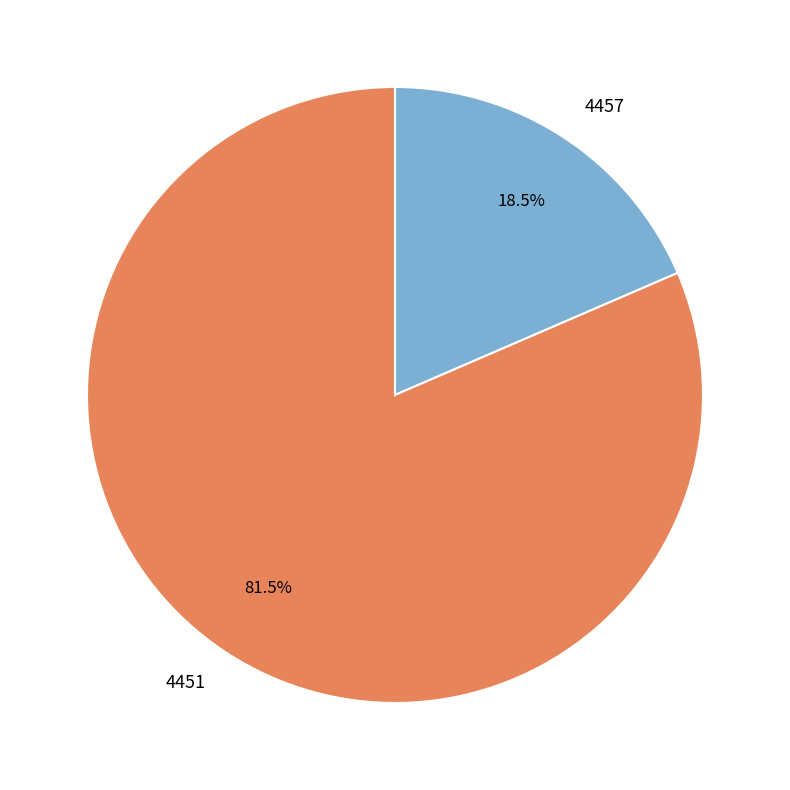

Which has a higher value, 4457 or 4451?

4451